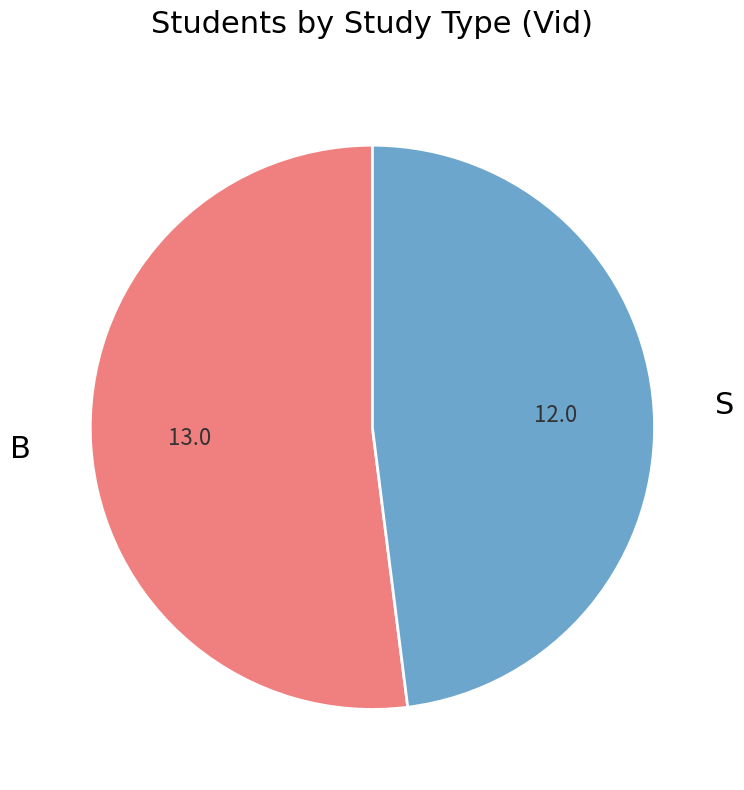

Rank the categories by value from lowest to highest.

S, B